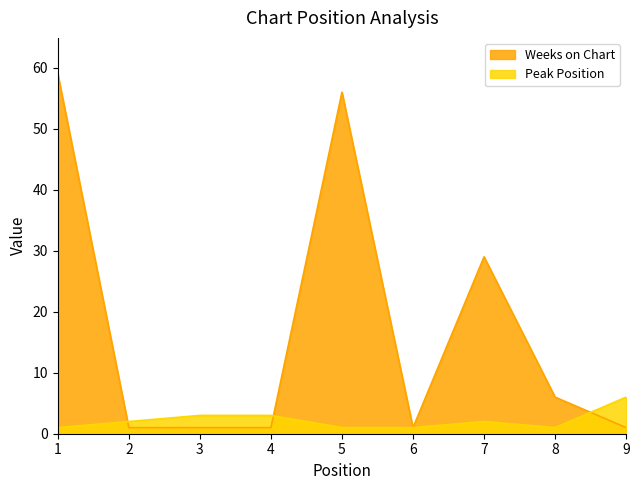

Between 3 and 8, which series saw the biggest shift?

Weeks on Chart